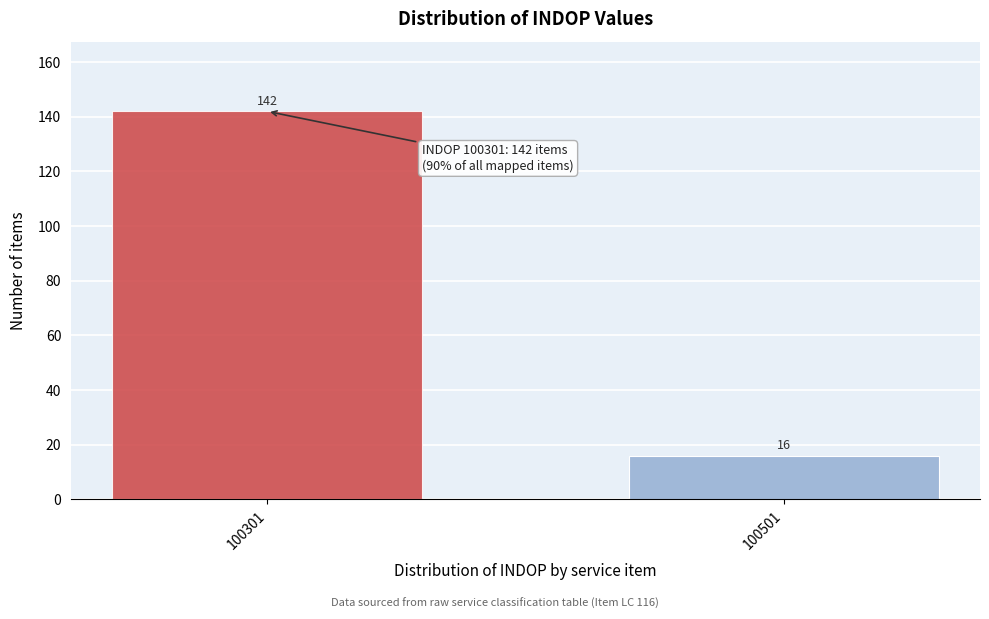

Reading left to right, list all the values displayed in this chart.

100301=142	100501=16